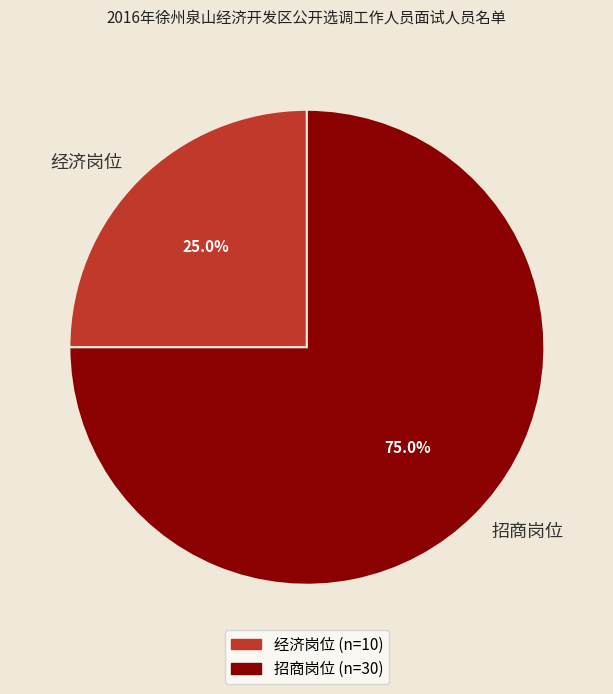

How many slices are in this pie chart?

2